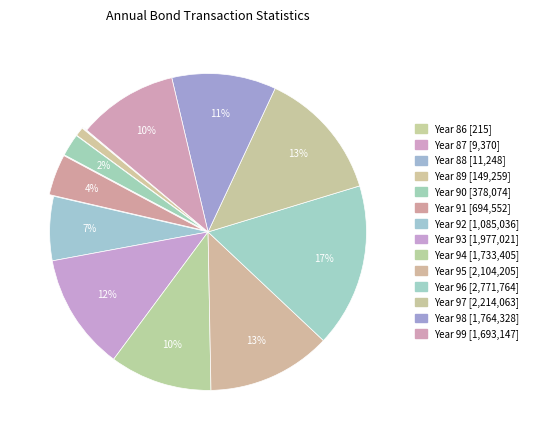

To the nearest percent, what is the difference between the largest and smallest slice percentages?

17%